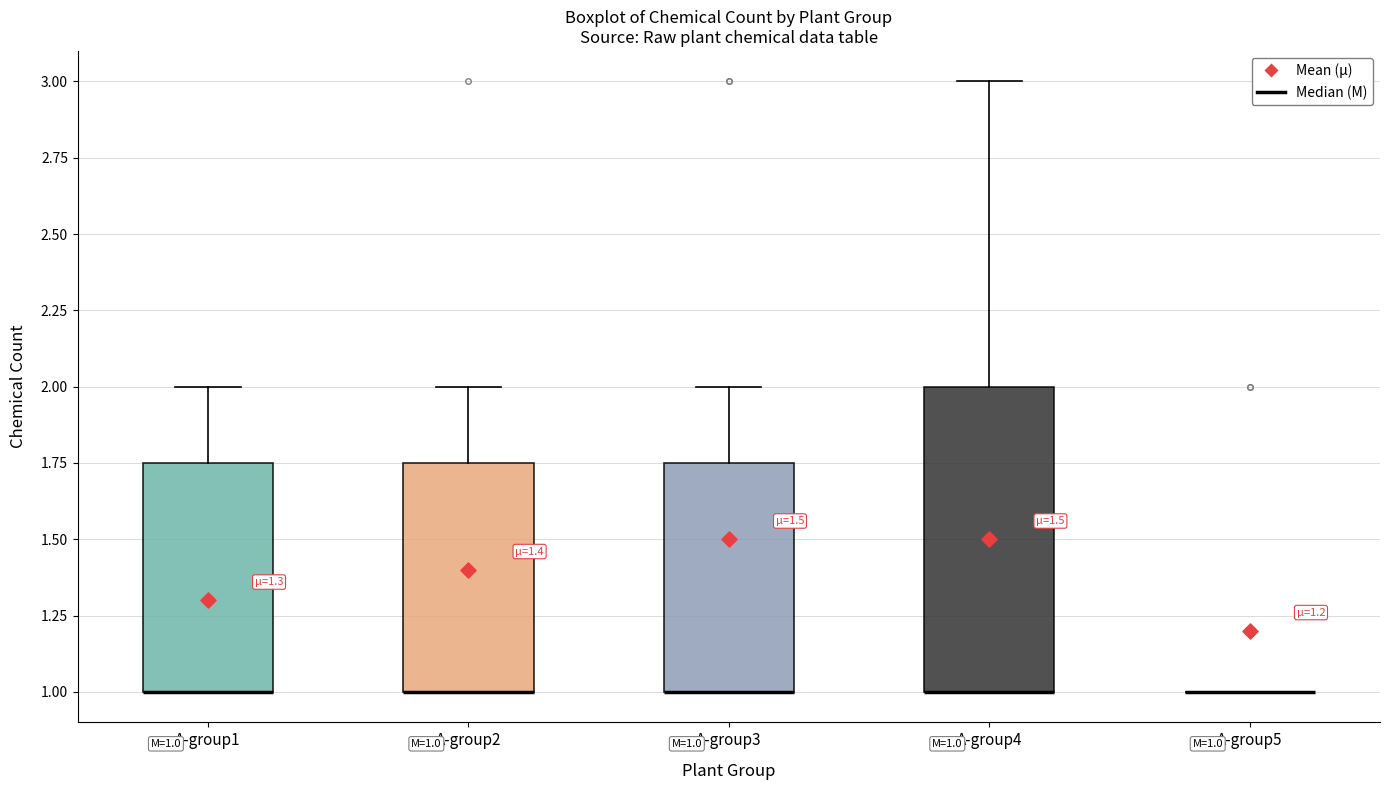

Comparing the boxes themselves (not the whiskers), which one is the tallest?

A-group4